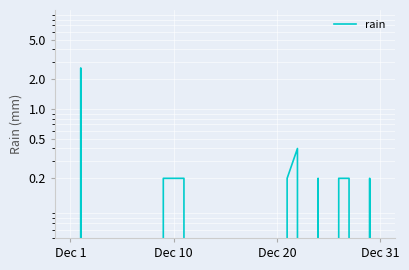

What is the label of the 19th point from the right?

12